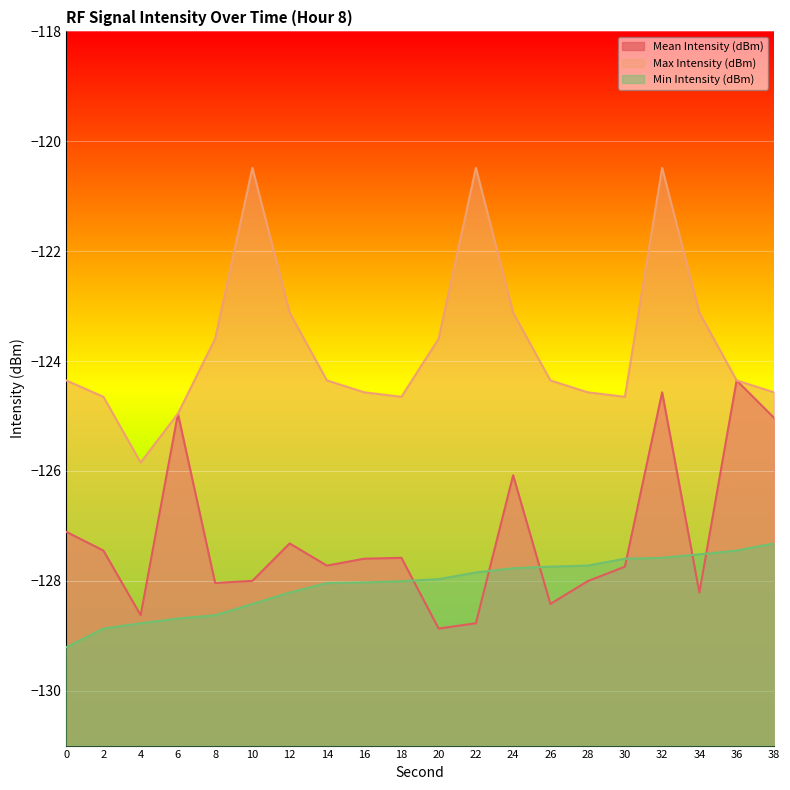

What are all the series names shown in the legend?

Mean Intensity (dBm), Max Intensity (dBm), Min Intensity (dBm)